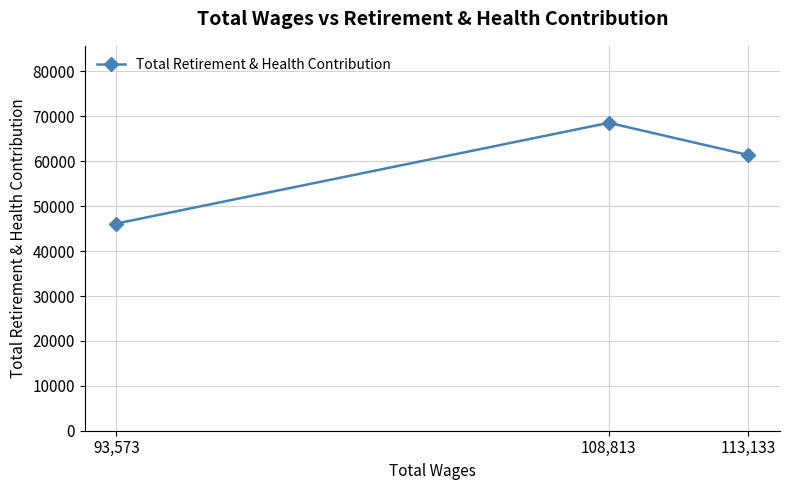

What is the smallest value displayed?

46143